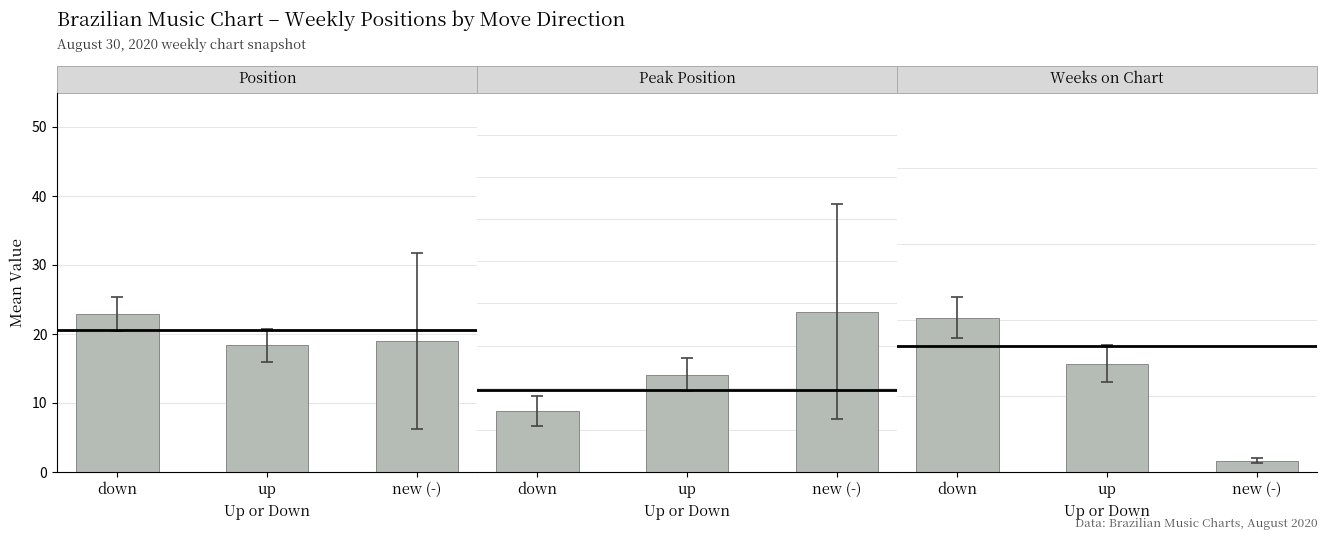

True or false: Peak Position has a value of 12.8 at down.

False